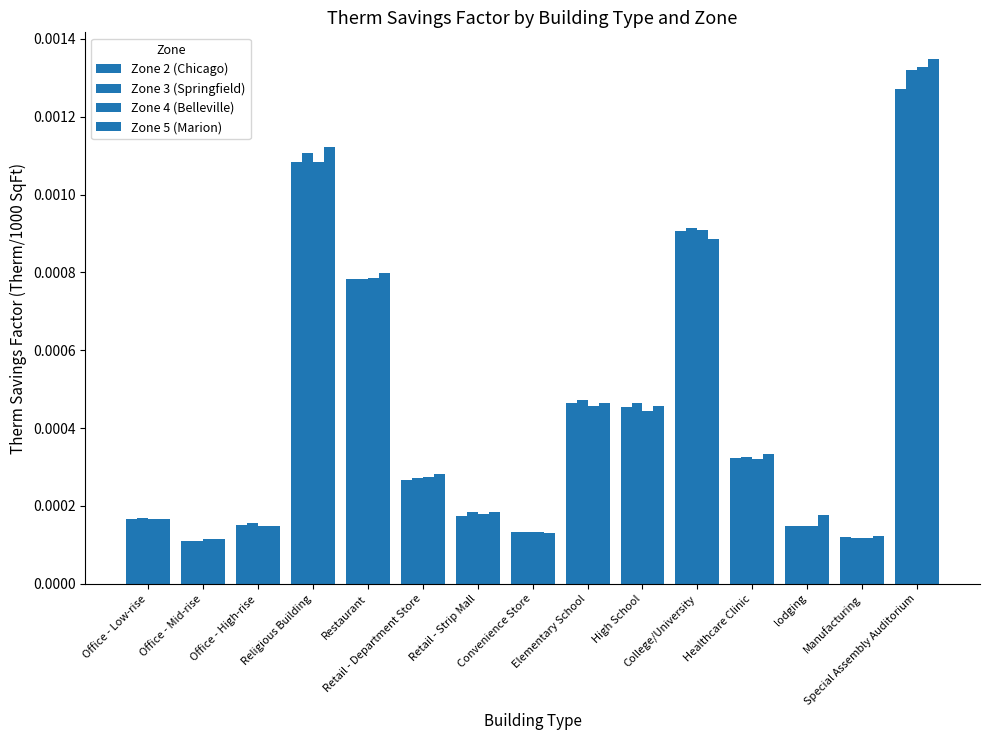

Reading left to right, extract all data points from this chart.

Zone 2 (Chicago): 0.0	0.0	0.0	0.0	0.0	0.0	0.0	0.0	0.0	0.0	0.0	0.0	0.0	0.0	0.0
Zone 3 (Springfield): 0.0	0.0	0.0	0.0	0.0	0.0	0.0	0.0	0.0	0.0	0.0	0.0	0.0	0.0	0.0
Zone 4 (Belleville): 0.0	0.0	0.0	0.0	0.0	0.0	0.0	0.0	0.0	0.0	0.0	0.0	0.0	0.0	0.0
Zone 5 (Marion): 0.0	0.0	0.0	0.0	0.0	0.0	0.0	0.0	0.0	0.0	0.0	0.0	0.0	0.0	0.0